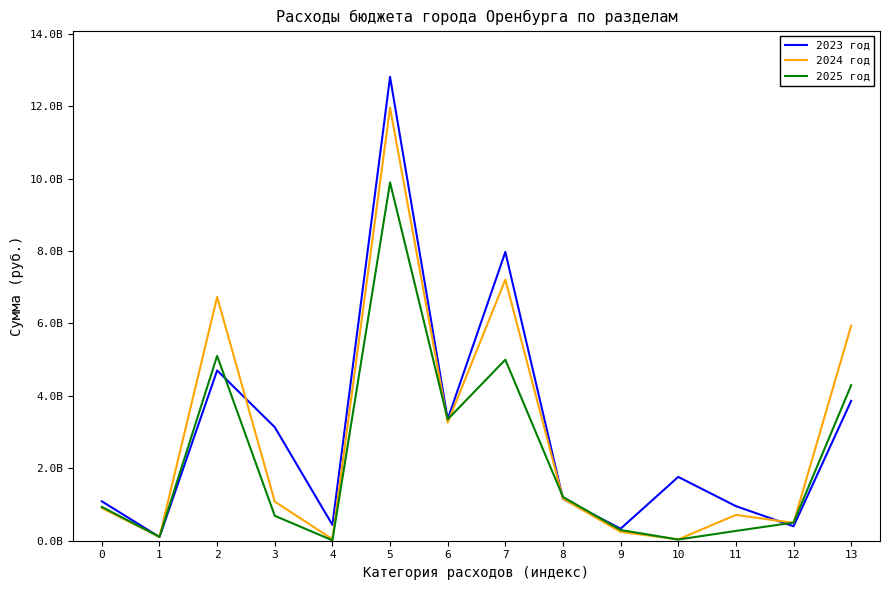

What are all the series names shown in the legend?

2023 год, 2024 год, 2025 год